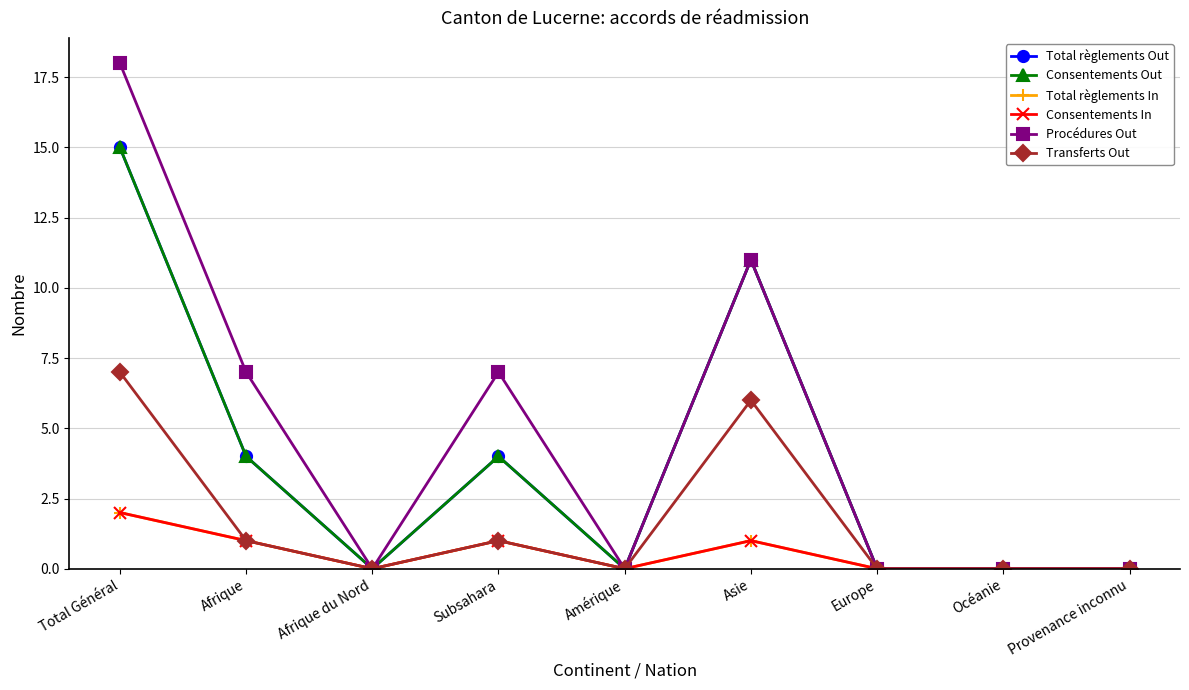

Which category has the lowest value in the Procédures Out series?

Afrique du Nord